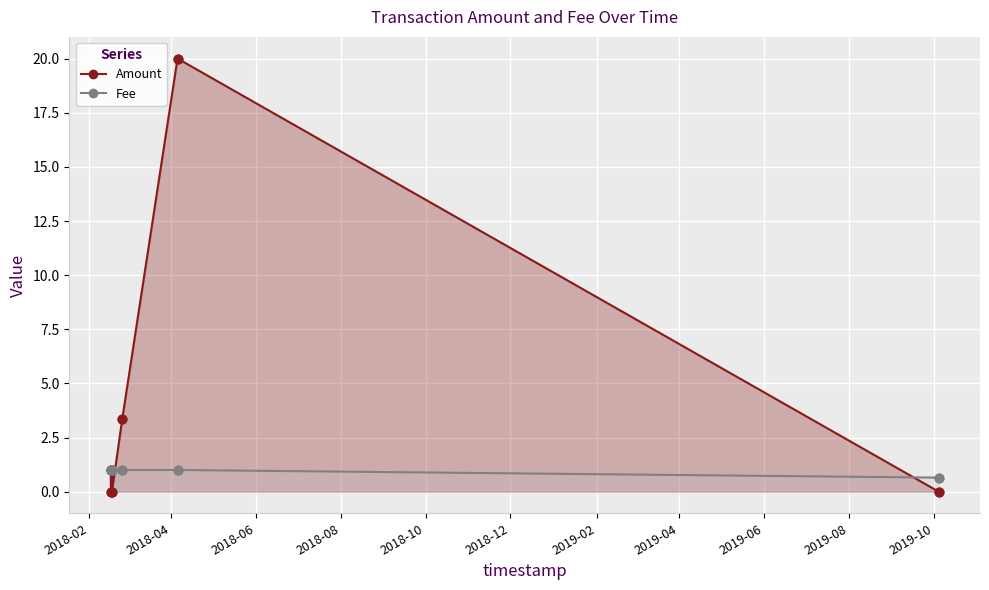

Which series has the largest total across all categories?

Amount